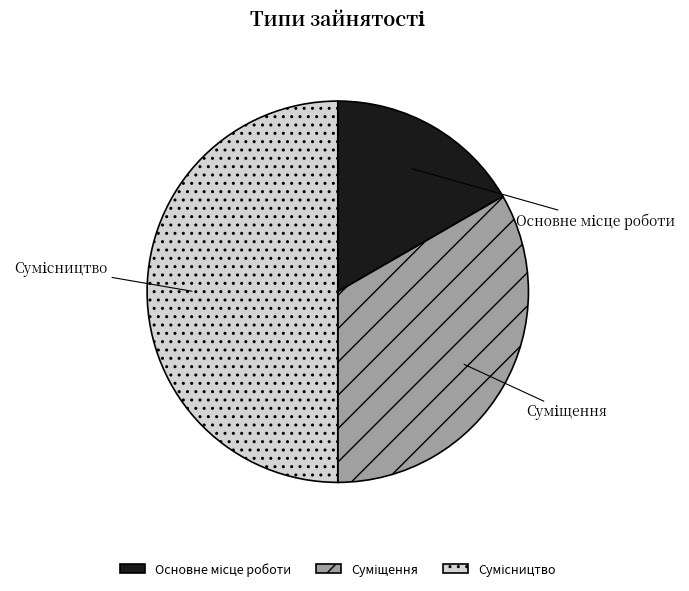

What portion of the pie excludes Суміщення?

66.7%